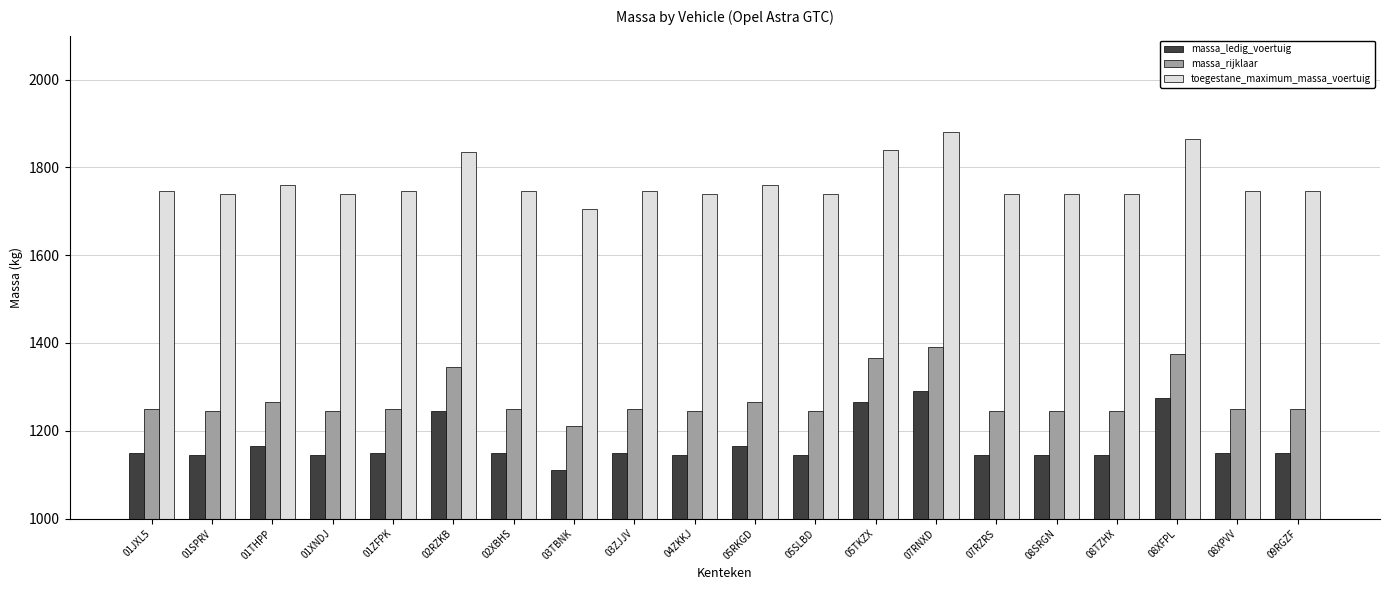

What are all the series names shown in the legend?

massa_ledig_voertuig, massa_rijklaar, toegestane_maximum_massa_voertuig